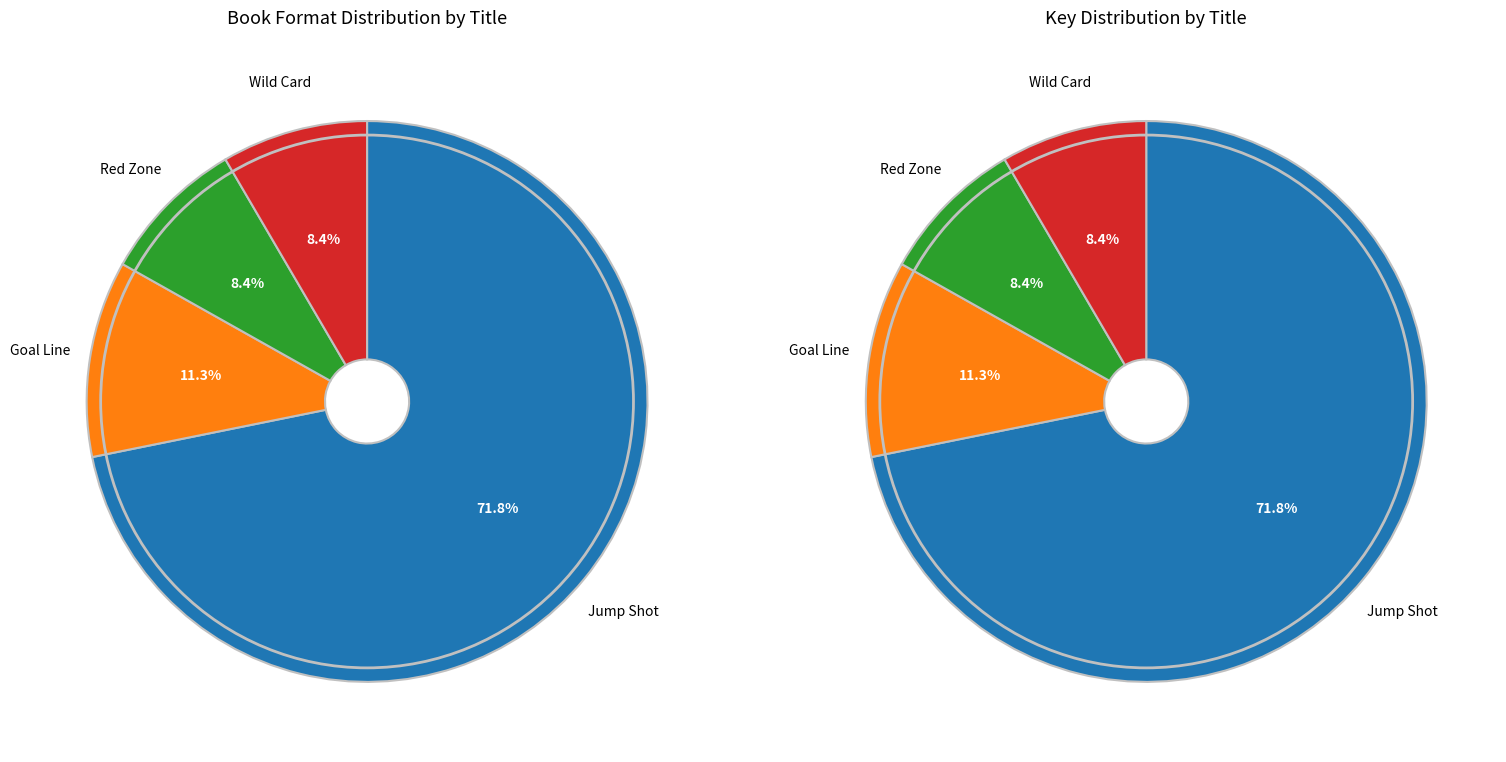

Which category has the biggest portion of the pie?

Jump Shot